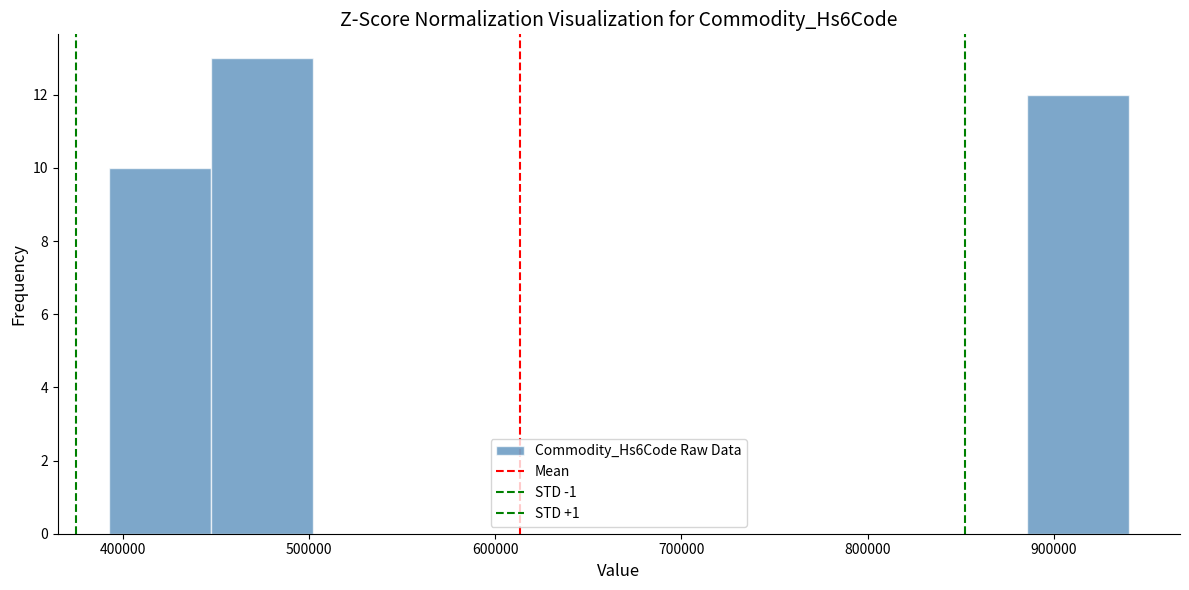

Reading left to right, list every bar in this chart as the range it spans on the x-axis followed by its height. Neither the bar edges nor the heights are printed on the chart, so give them approximately, as read against the axes.

390000 to 450000: 10
450000 to 500000: 13
500000 to 560000: 0
560000 to 610000: 0
610000 to 670000: 0
670000 to 720000: 0
720000 to 780000: 0
780000 to 830000: 0
830000 to 890000: 0
890000 to 940000: 12